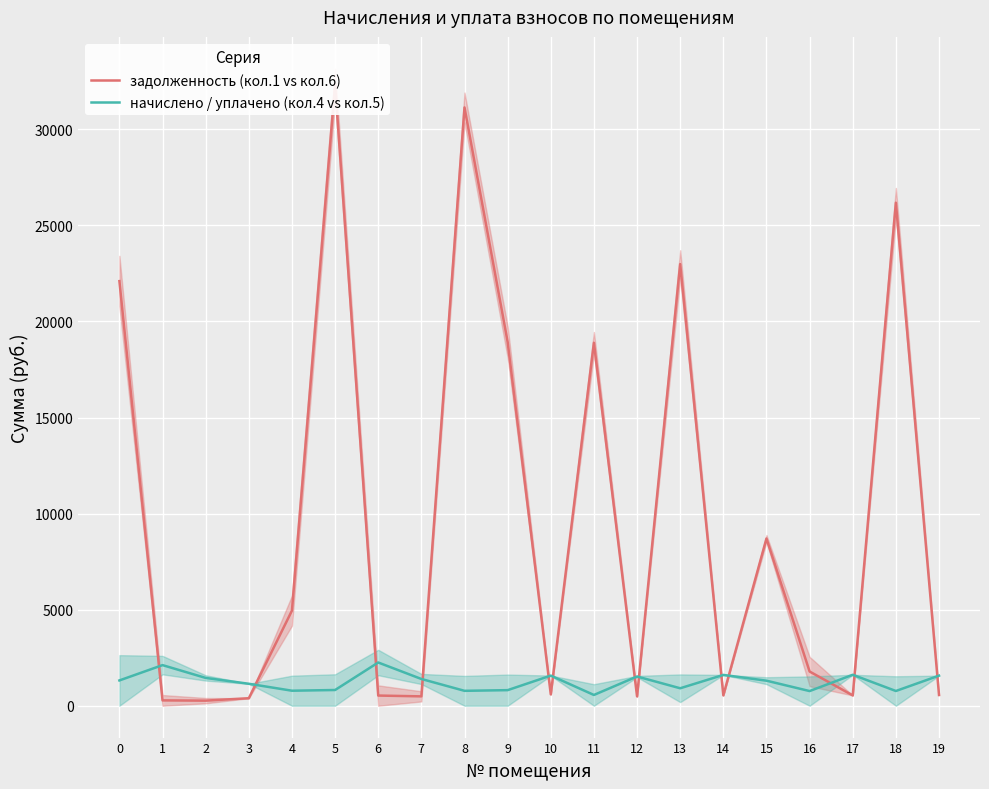

Which series has the widest spread of values?

задолженность (кол.1 vs кол.6)